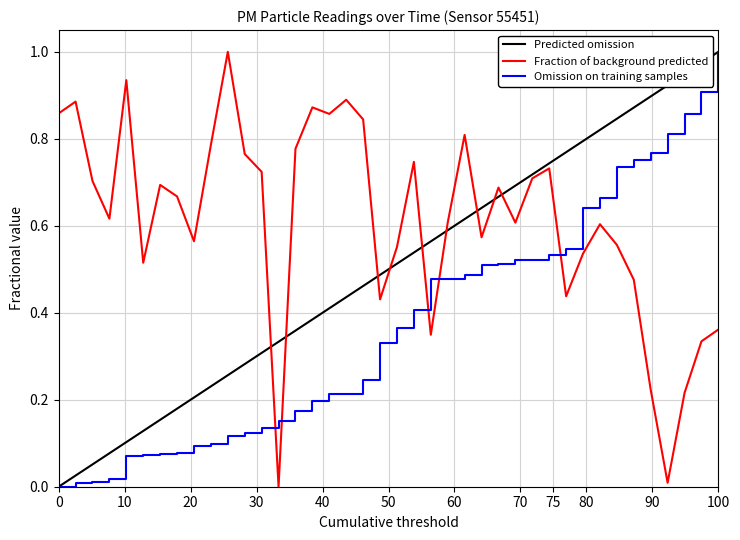

How many intersections are there between Fraction of background predicted and Omission on training samples?

5